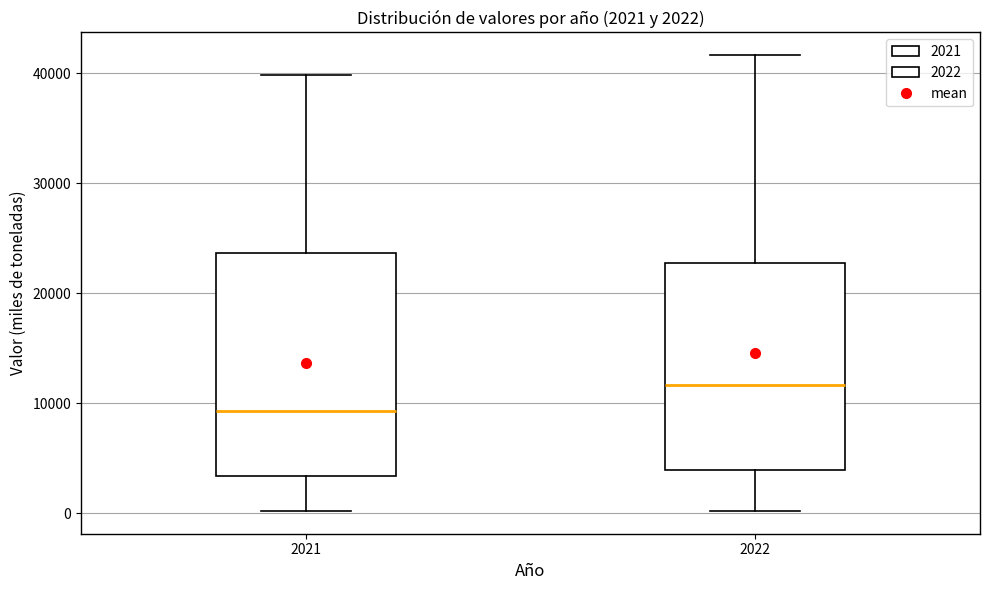

Which box is the tallest, from its lower edge to its upper edge?

2021